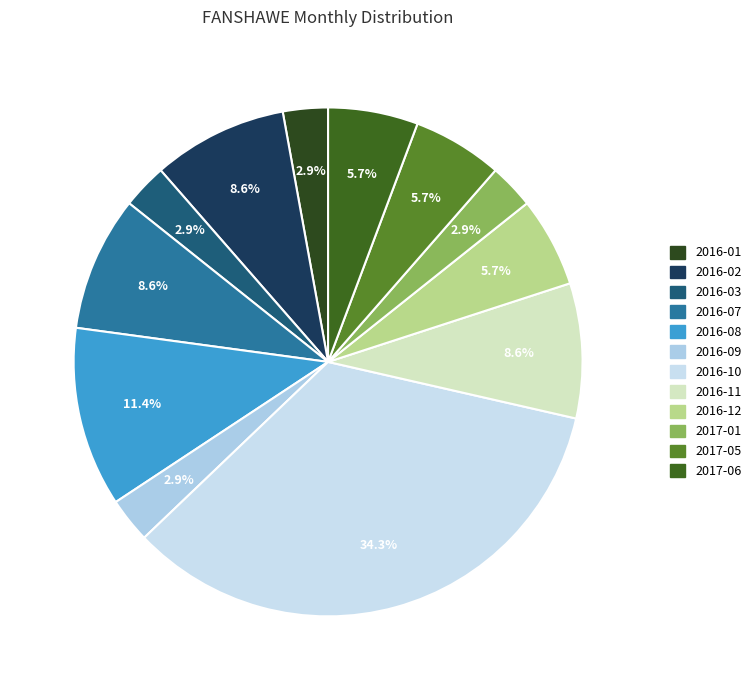

To the nearest percent, what is the combined percentage of 2016-07 and 2016-09?

11%